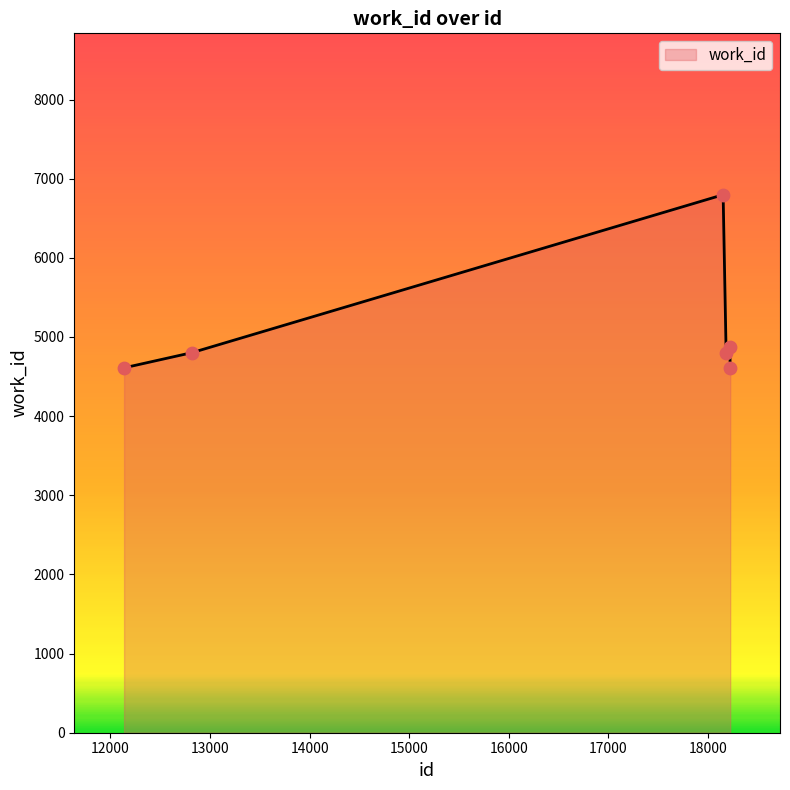

What is the minimum value shown in the chart?

4610